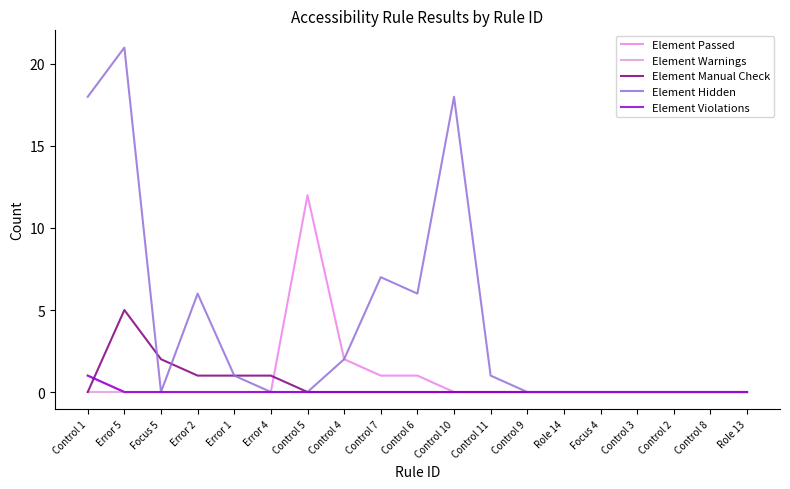

What is the total value across all series at Error 2?

7